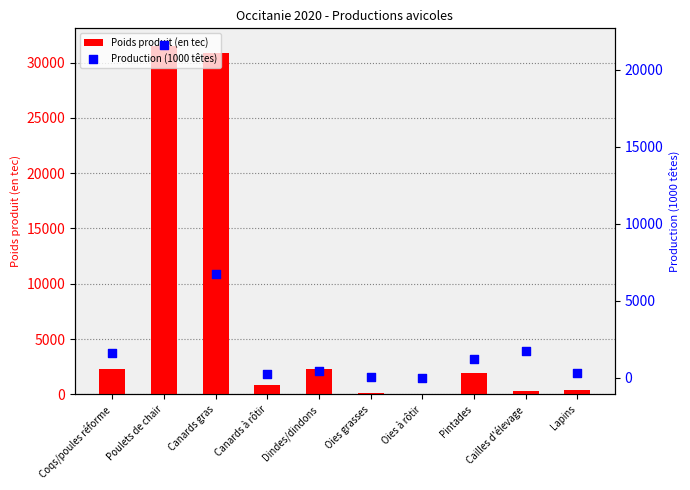

At how many categories does at least one series exceed 2282?

4